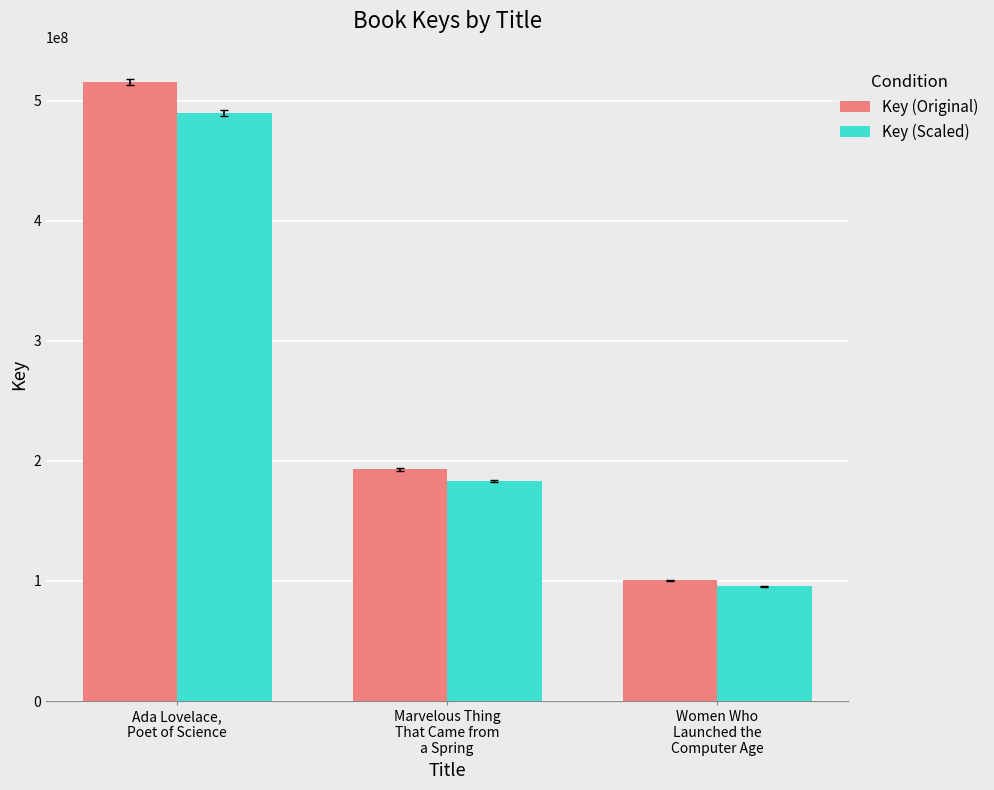

Where is Key (Original) nearest to the value 308179896?

Marvelous Thing
That Came from
a Spring